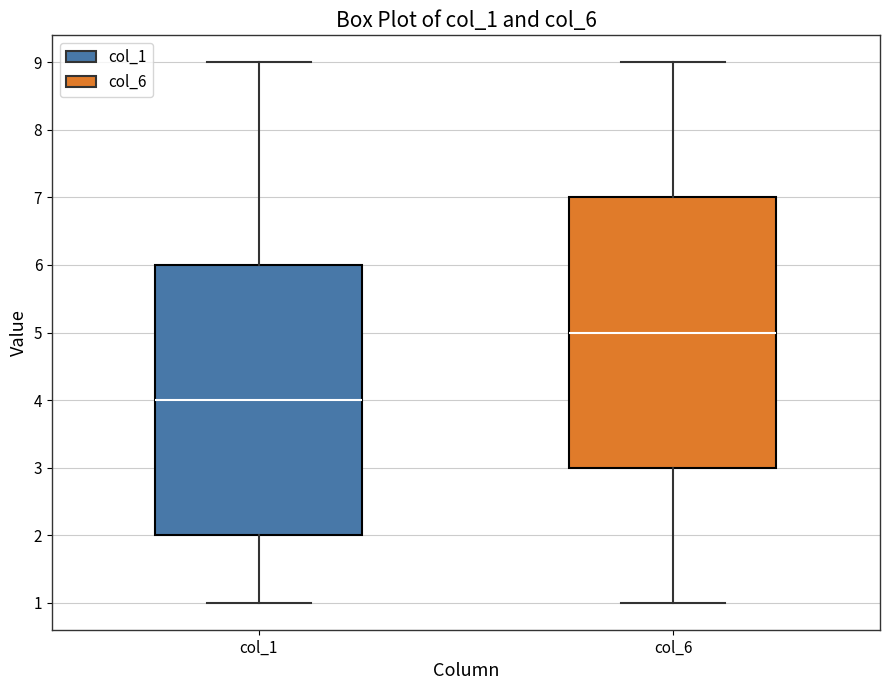

Reading left to right, transcribe this box plot: for each box, give where its median line is, the range the box spans, and where its two whiskers end, as read against the y-axis. The values are not printed on the chart, so give them approximately, as read against the axis.

col_1: median 4, box 2 to 6, whiskers 1 to 9
col_6: median 5, box 3 to 7, whiskers 1 to 9